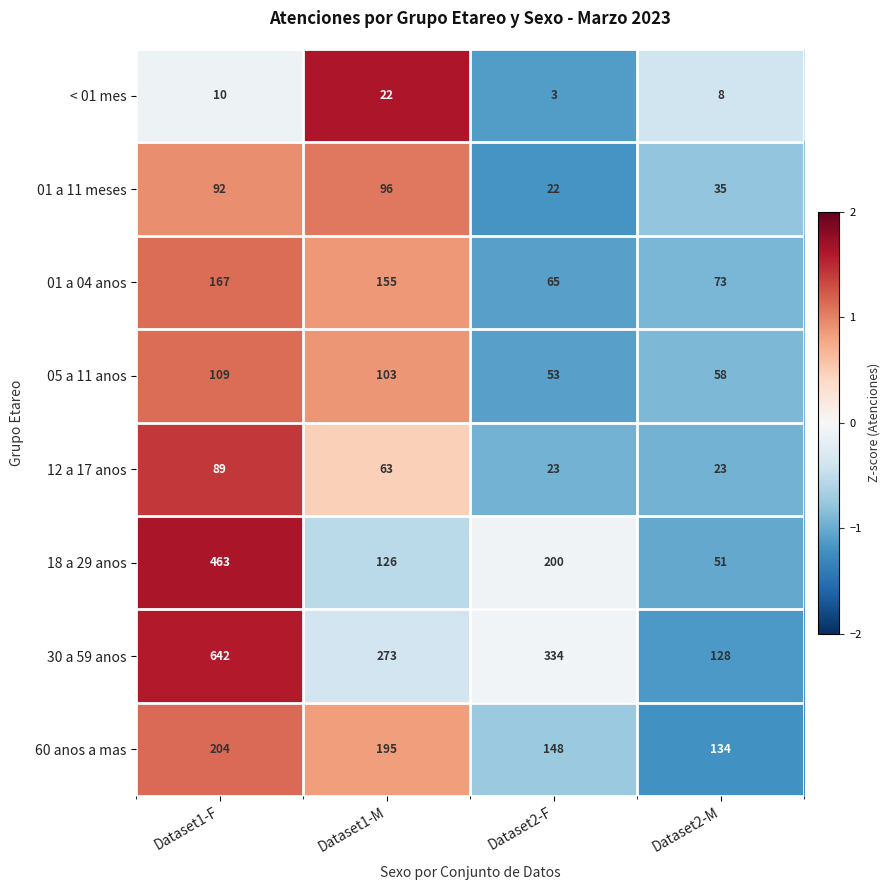

Which series has the largest total across all categories?

30 a 59 anos